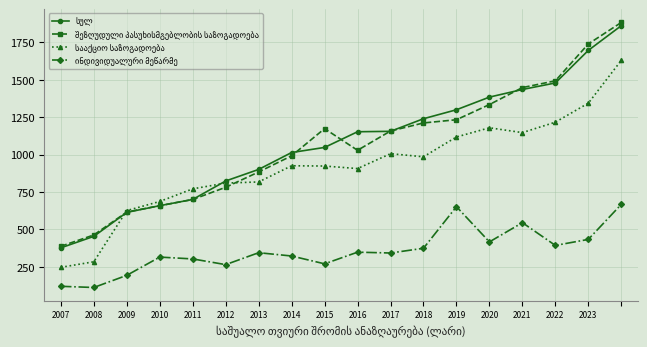

What is the maximum value shown in the chart?

1883.6